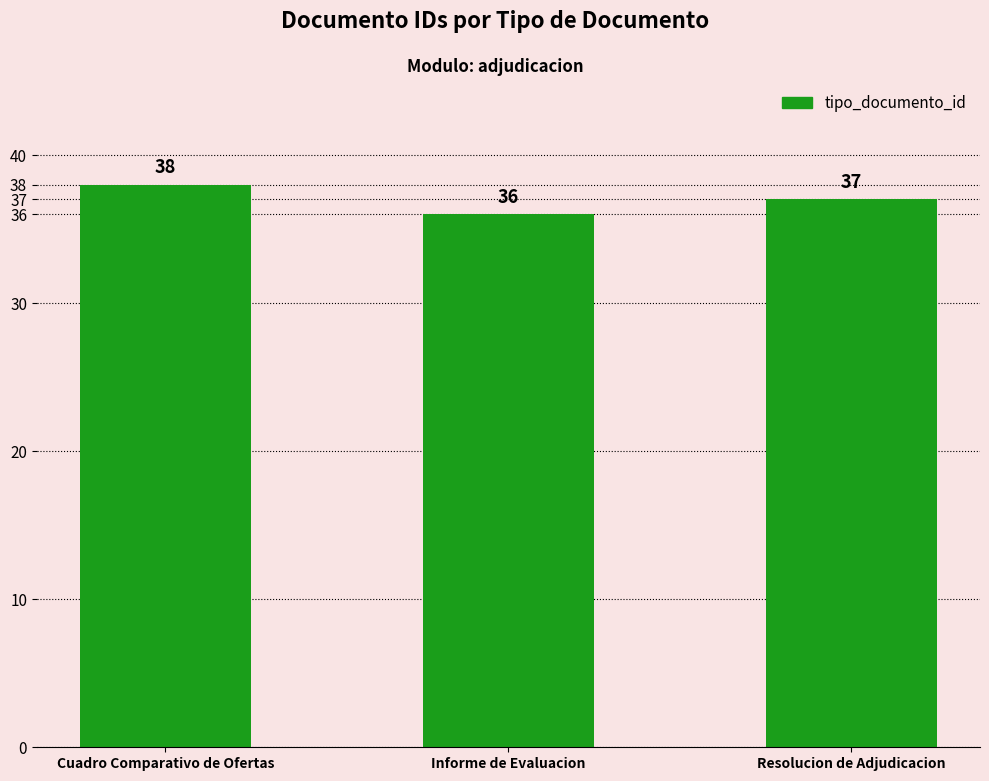

How many data points are less than 37?

1